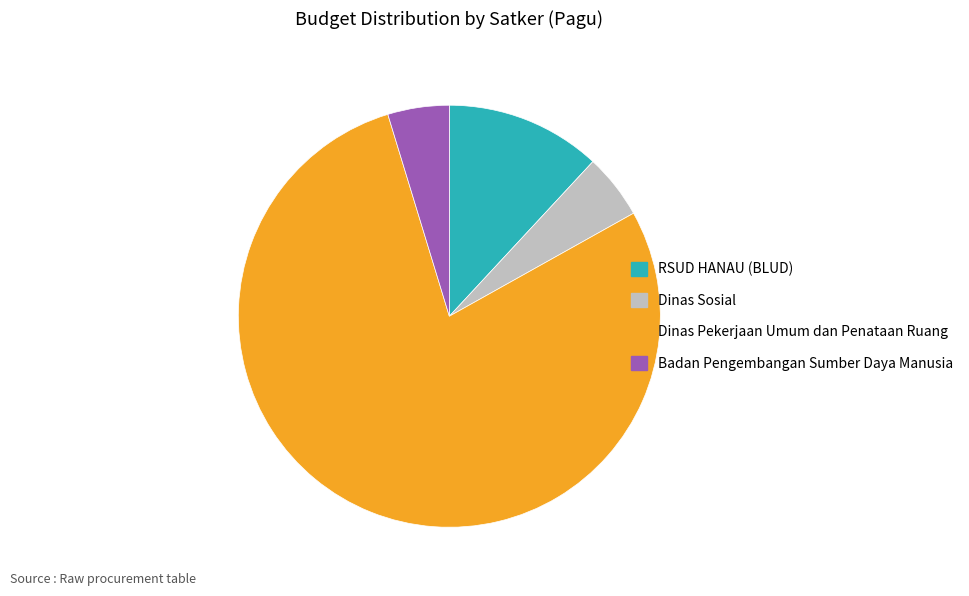

Which slice is the largest?

Dinas Pekerjaan Umum dan Penataan Ruang